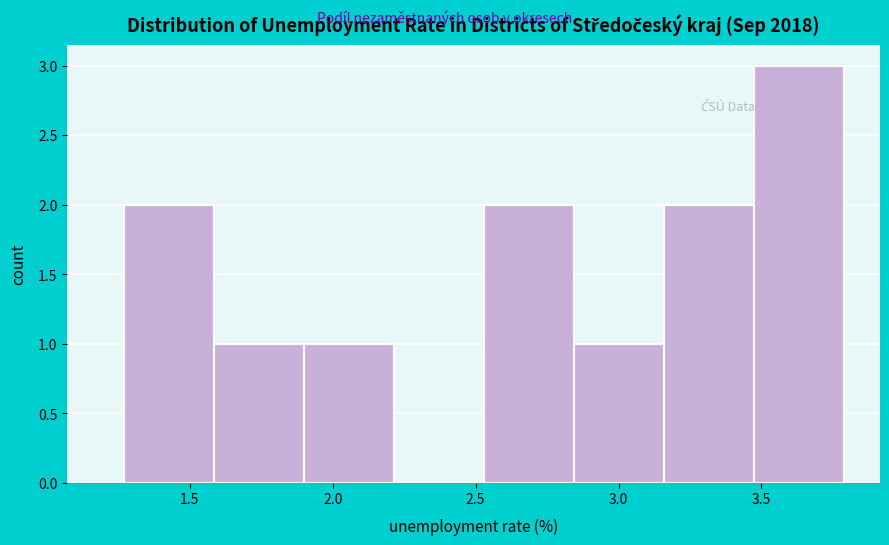

Reading left to right, transcribe this chart: for each bar, give the range it covers on the x-axis and its height. Neither the bar edges nor the heights are printed on the chart, so give them approximately, as read against the axes.

1.25 to 1.60: 2
1.60 to 1.90: 1
1.90 to 2.20: 1
2.20 to 2.55: 0
2.55 to 2.85: 2
2.85 to 3.15: 1
3.15 to 3.45: 2
3.45 to 3.80: 3